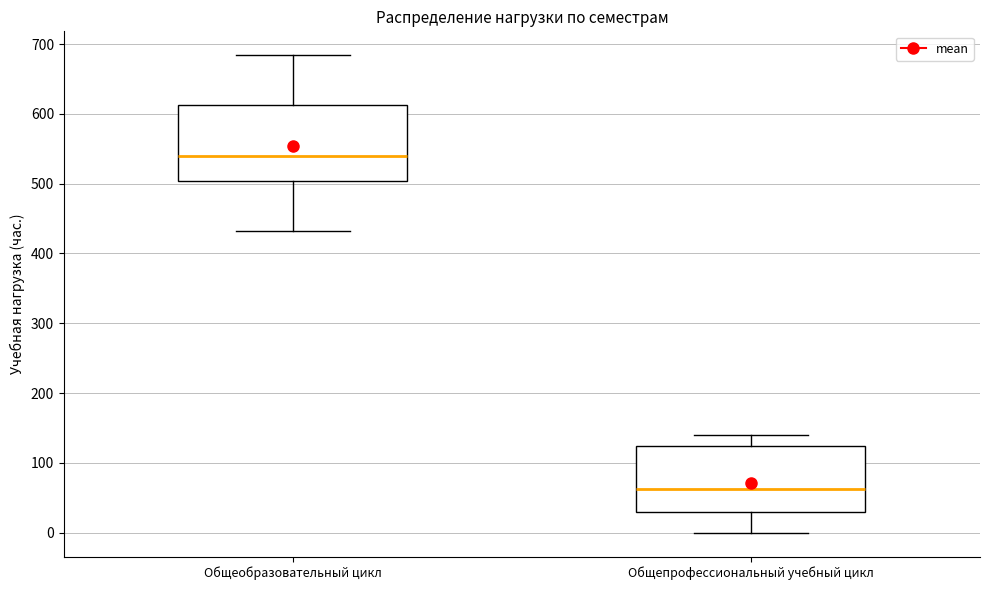

Reading left to right, read every box against the y-axis: the position of its median line, the range the box covers, and the ends of its whiskers. The values are not printed on the chart, so give them approximately, as read against the axis.

Общеобразовательный цикл: median 540, box 500 to 610, whiskers 430 to 680
Общепрофессиональный учебный цикл: median 60, box 30 to 120, whiskers 0 to 140